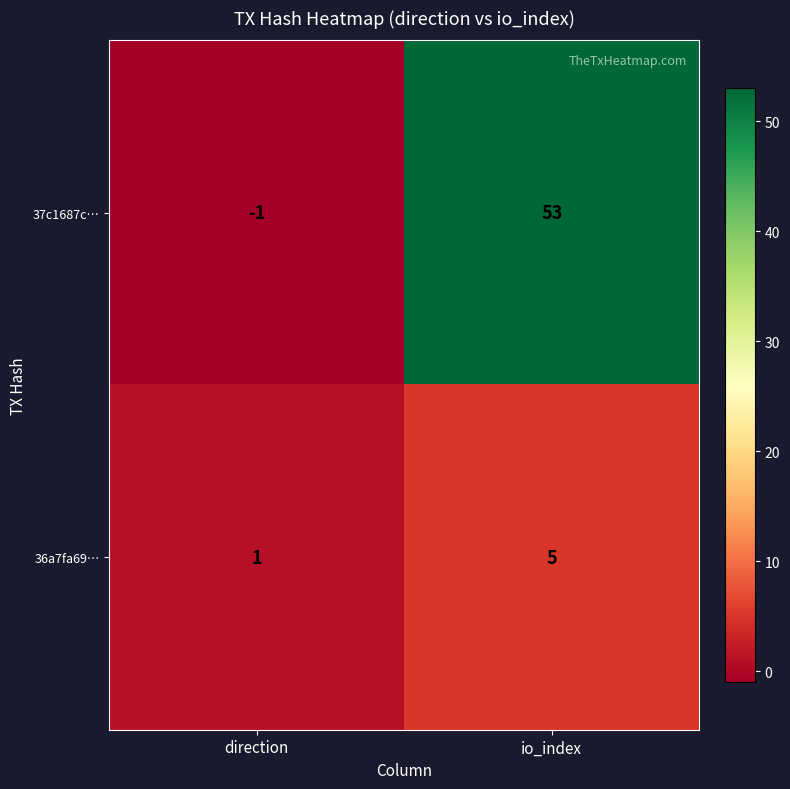

Reading left to right, list all the values displayed in this chart.

37c1687c…: direction=-1	io_index=53
36a7fa69…: direction=1	io_index=5